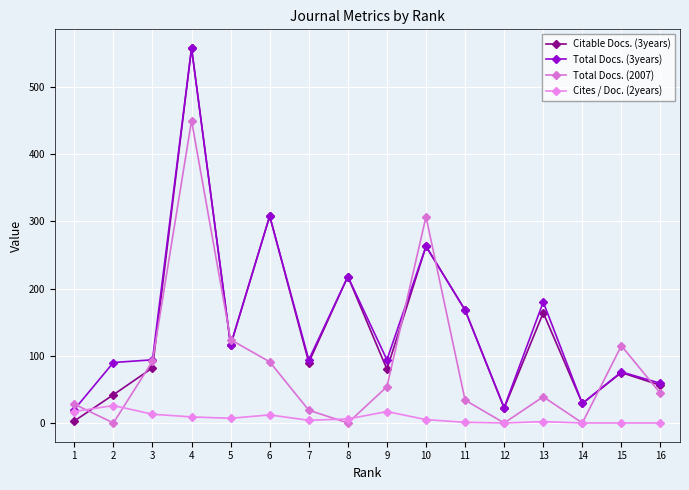

How many data points in Total Docs. (3years) are less than 94?

6